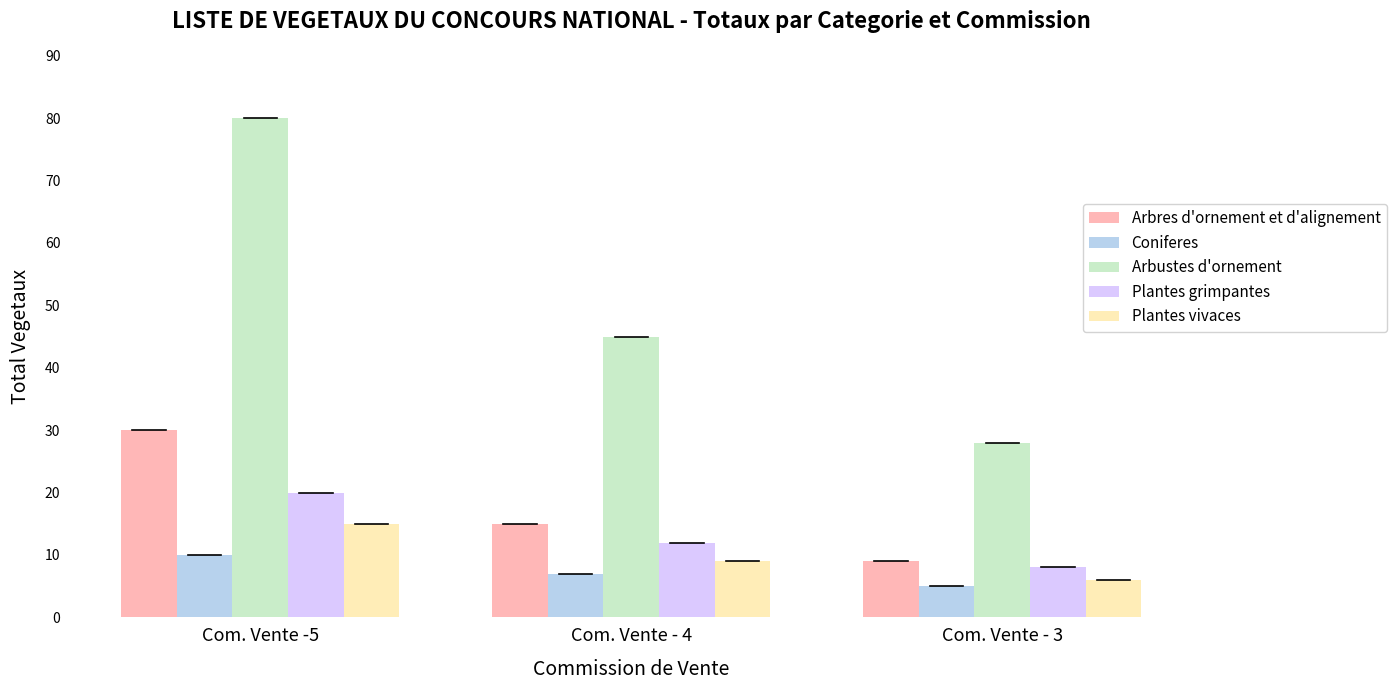

Which series has the largest total across all categories?

Arbustes d'ornement